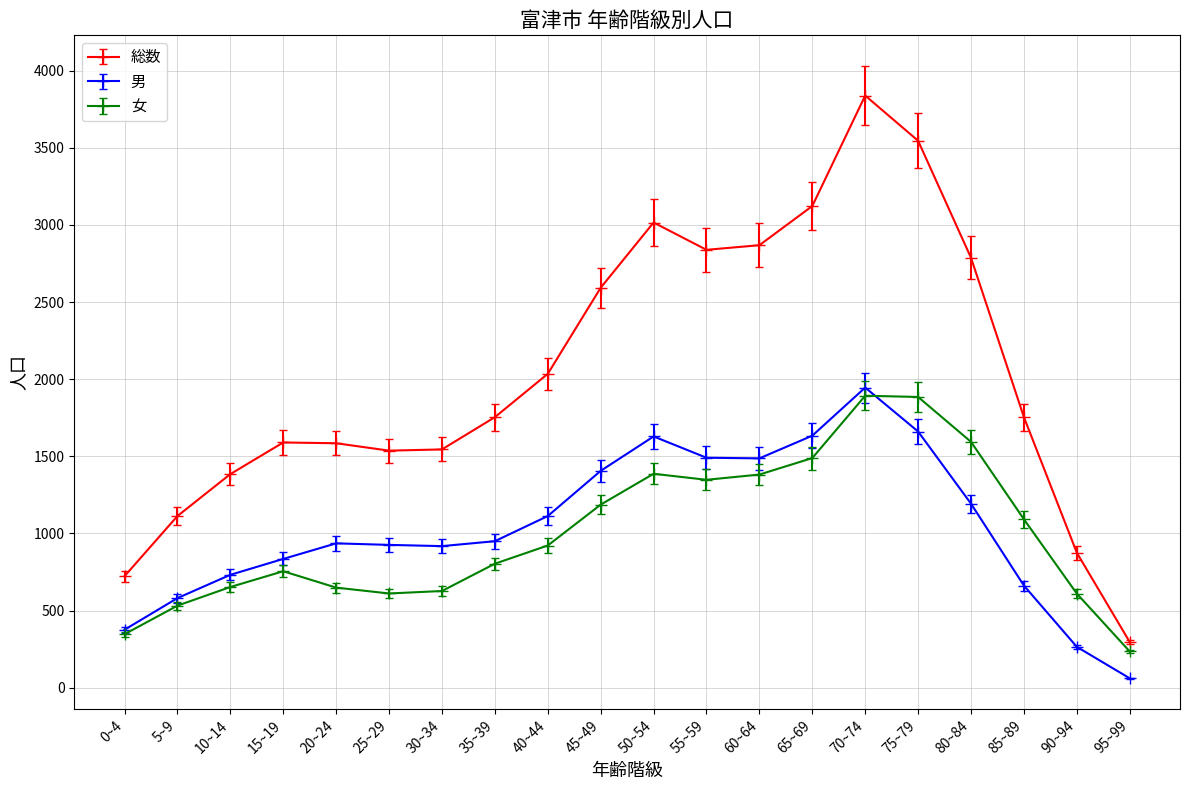

The value of 女 at 40~44 is 922. True or false?

True